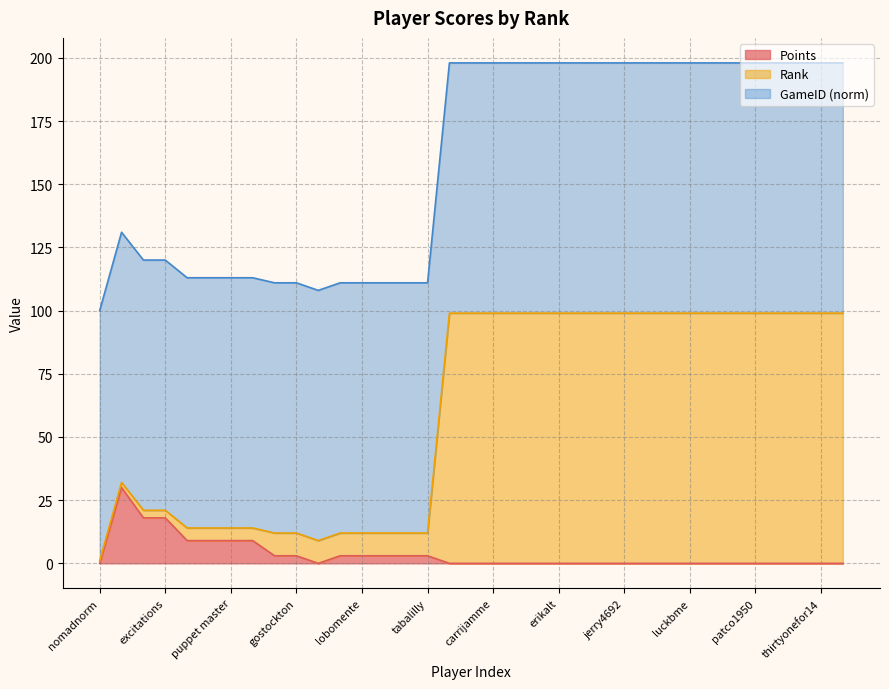

Does the chart display data point markers on the line(s)?

No